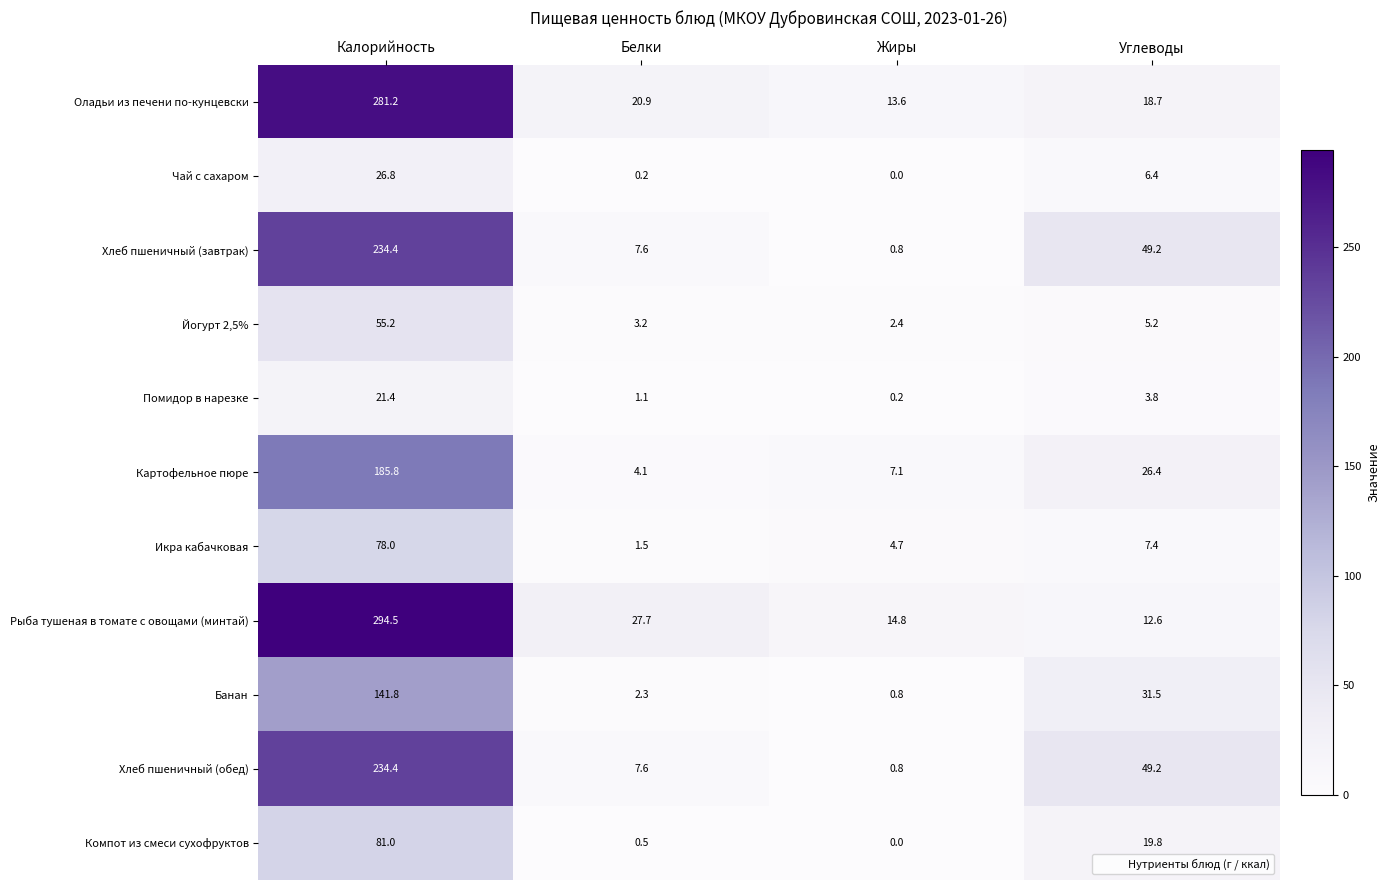

How many data points does each series have?

4